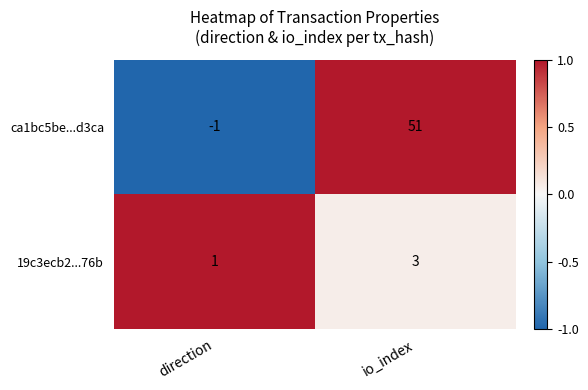

Reading left to right, what are all the values shown in this chart?

ca1bc5be...d3ca: direction=-1	io_index=51
19c3ecb2...76b: direction=1	io_index=3